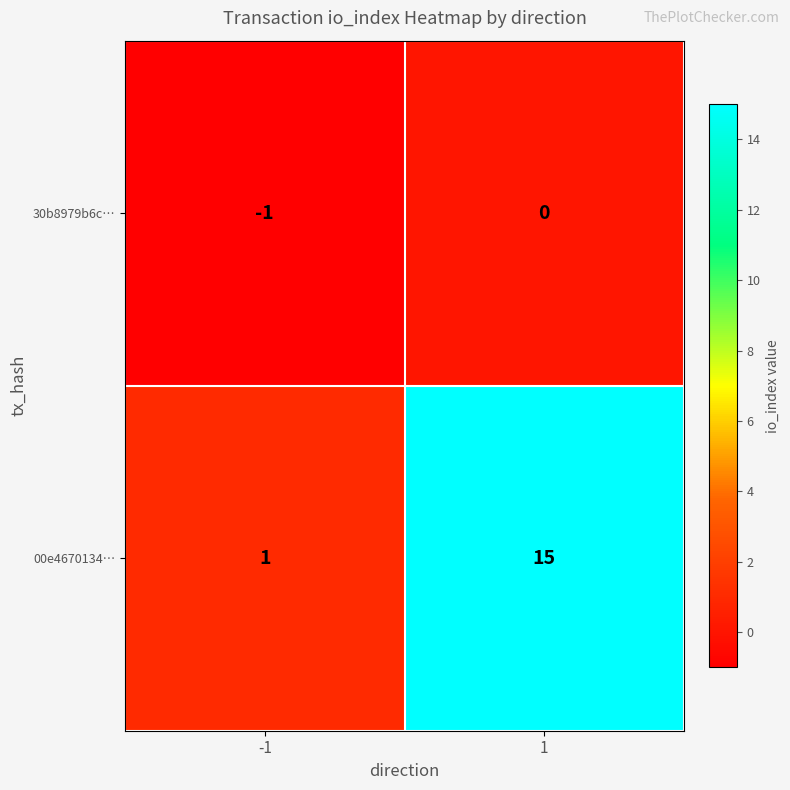

How many distinct data groups are displayed?

2